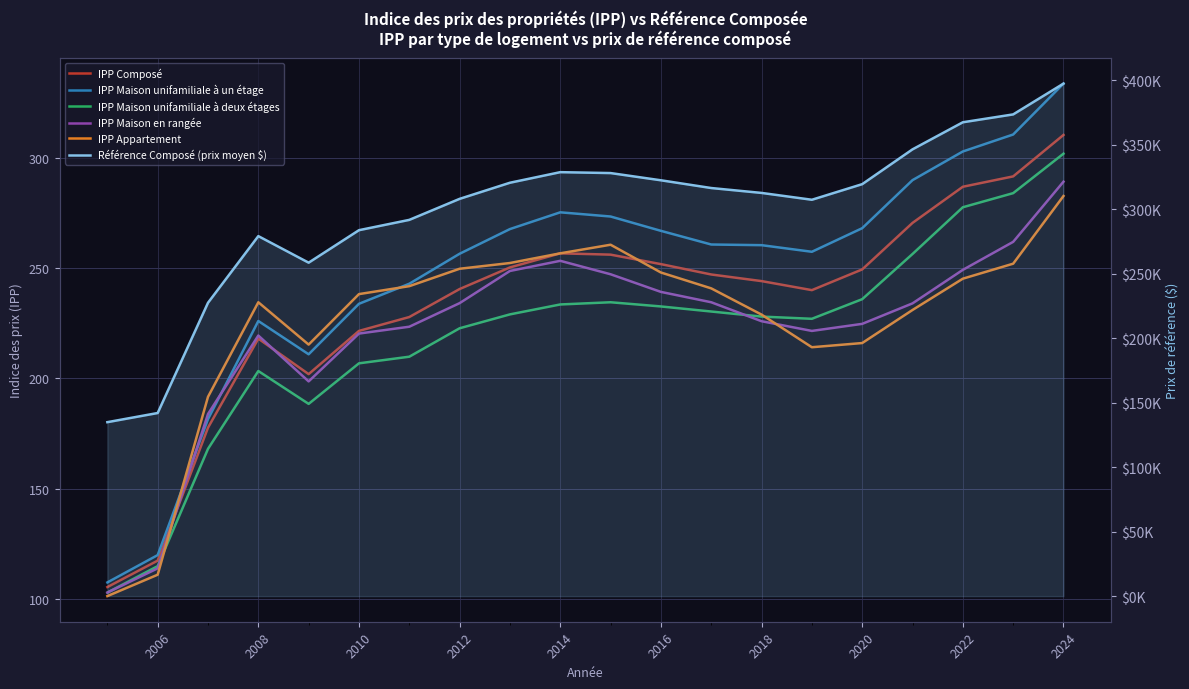

Reading right to left, transcribe all the data shown in this chart.

IPP Composé: 310.4	291.6	286.9	270.5	249.4	240.0	244.1	247.1	251.8	256.1	256.7	250.3	240.5	227.8	221.5	201.9	218.0	177.6	117.3	105.3
IPP Maison unifamiliale à un étage: 333.7	310.6	302.9	289.9	268.1	257.4	260.4	260.7	266.9	273.4	275.3	267.7	256.5	242.9	233.8	210.9	226.0	181.5	119.8	107.4
IPP Maison unifamiliale à deux étages: 301.9	284.0	277.6	256.4	235.9	227.0	228.0	230.3	232.6	234.5	233.5	229.0	222.7	209.8	206.8	188.4	203.3	168.0	114.8	102.8
IPP Maison en rangée: 289.2	261.9	249.2	234.0	224.7	221.5	225.9	234.5	239.2	247.2	253.3	248.7	234.1	223.4	220.3	198.6	219.4	183.8	113.8	102.8
IPP Appartement: 282.7	252.0	245.2	231.0	216.0	214.1	228.9	240.8	248.0	260.6	256.7	252.3	249.7	241.8	238.2	215.3	234.5	191.6	110.9	101.2
Référence Composé (prix moyen $): 397500.0	373600.0	367500.0	346500.0	319500.0	307400.0	312700.0	316500.0	322500.0	328100.0	328800.0	320600.0	308100.0	291800.0	283800.0	258600.0	279200.0	227500.0	142000.0	134900.0